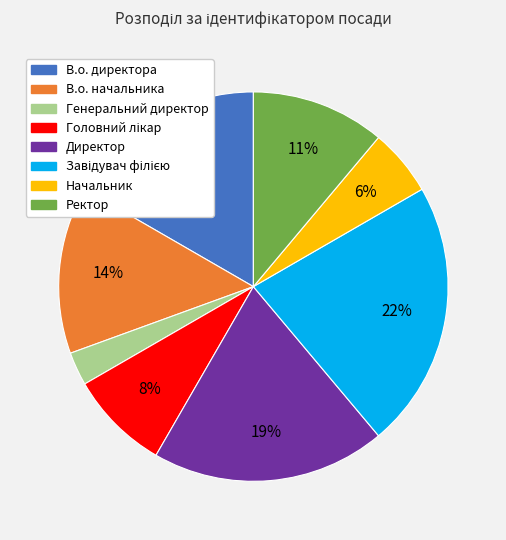

Is it true that Генеральний директор is 13% of the pie?

False